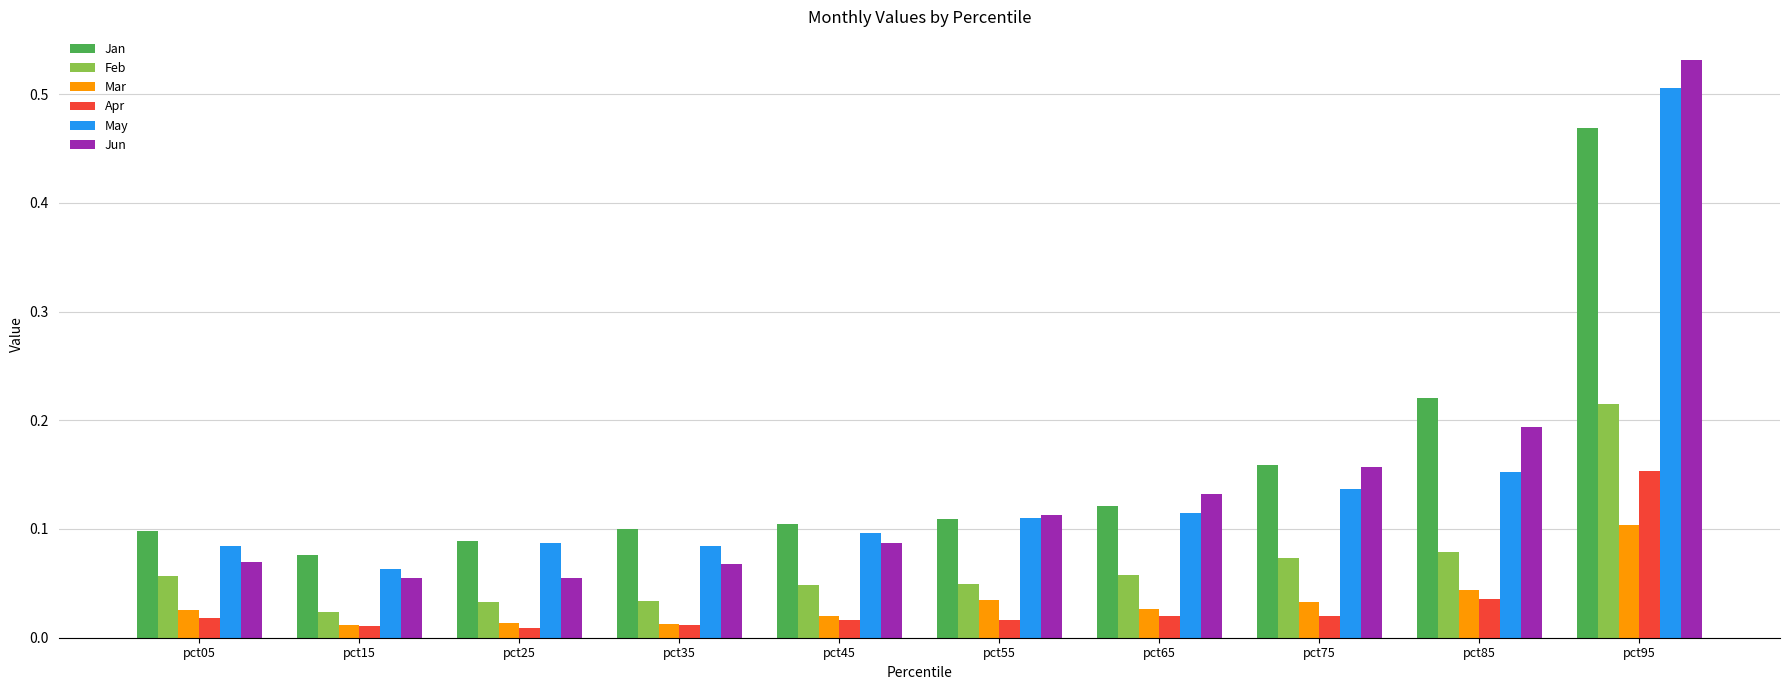

Are the bars grouped side by side (vs. stacked)?

Yes